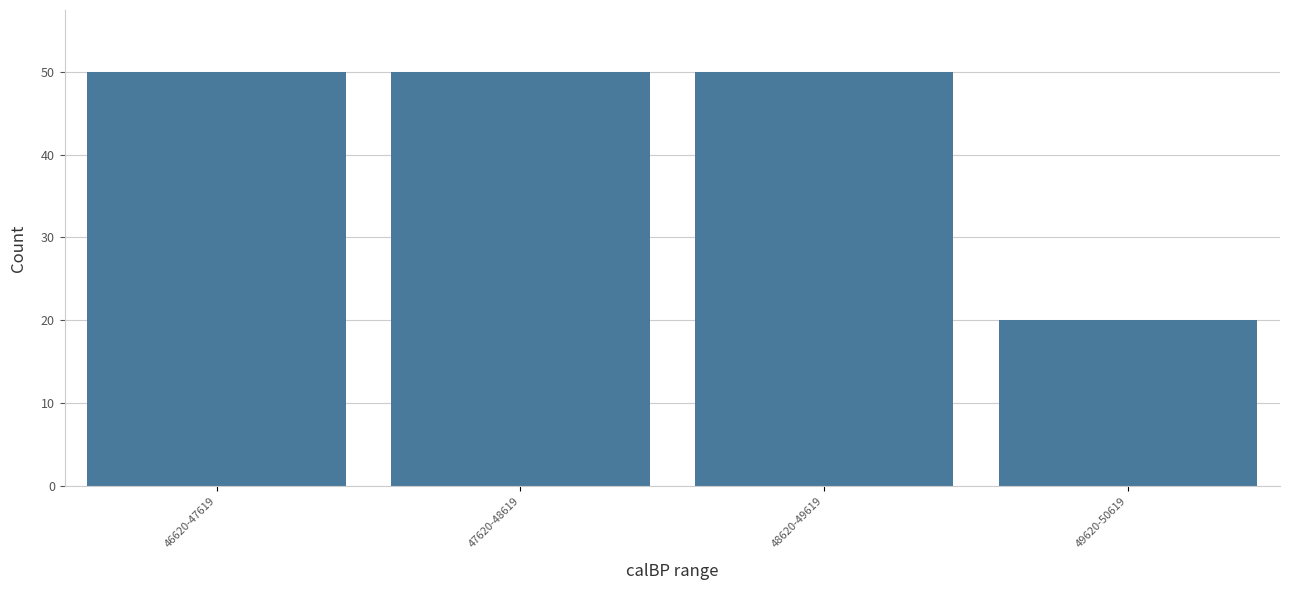

Reading left to right, extract all data points from this chart.

50	50	50	20